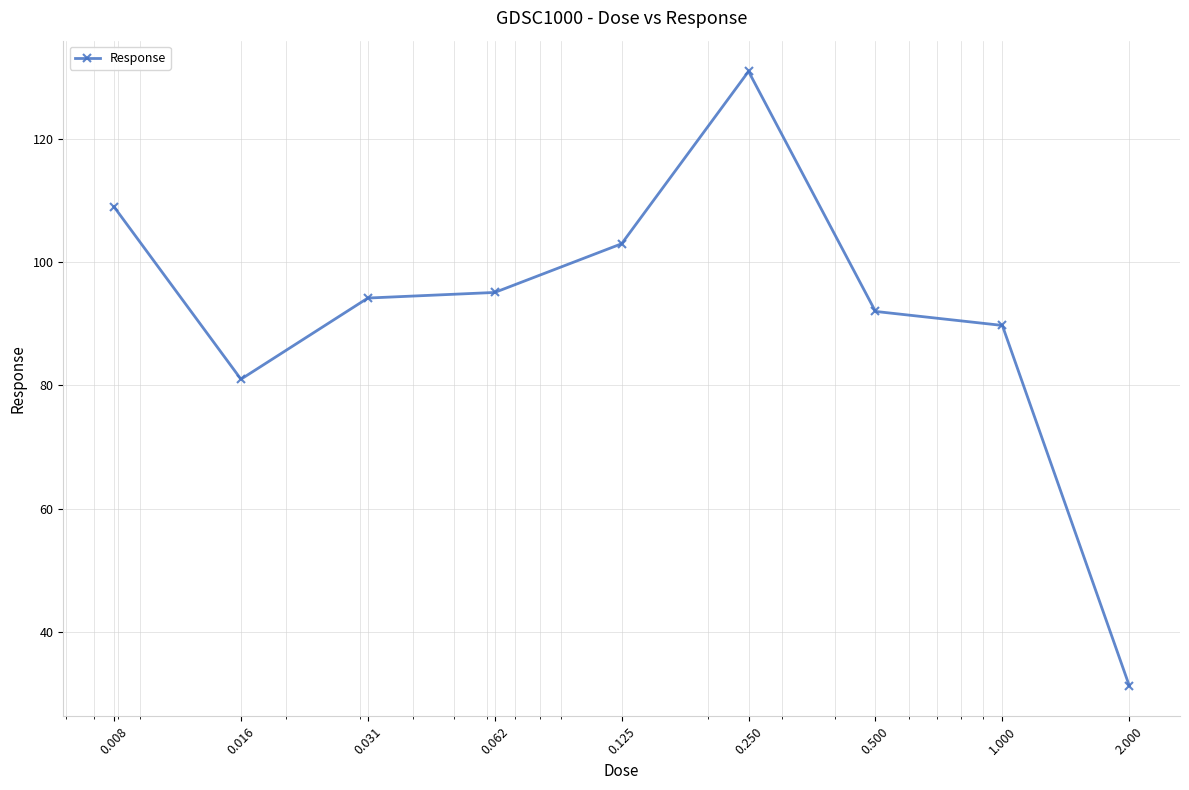

What is the difference between the second highest and minimum values?

77.7